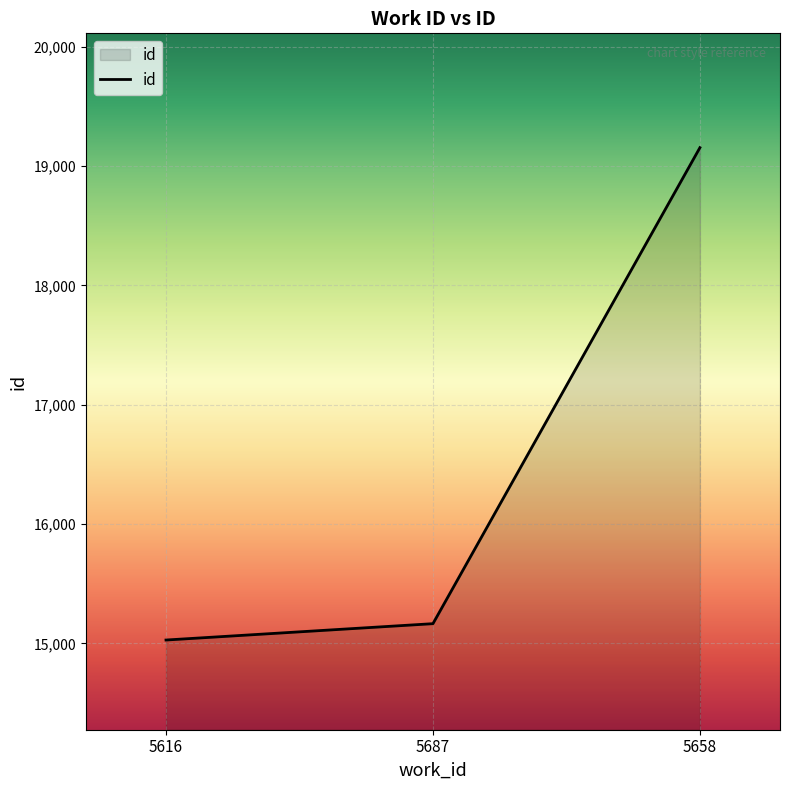

Is it true that the value at 5687 is 8092?

False